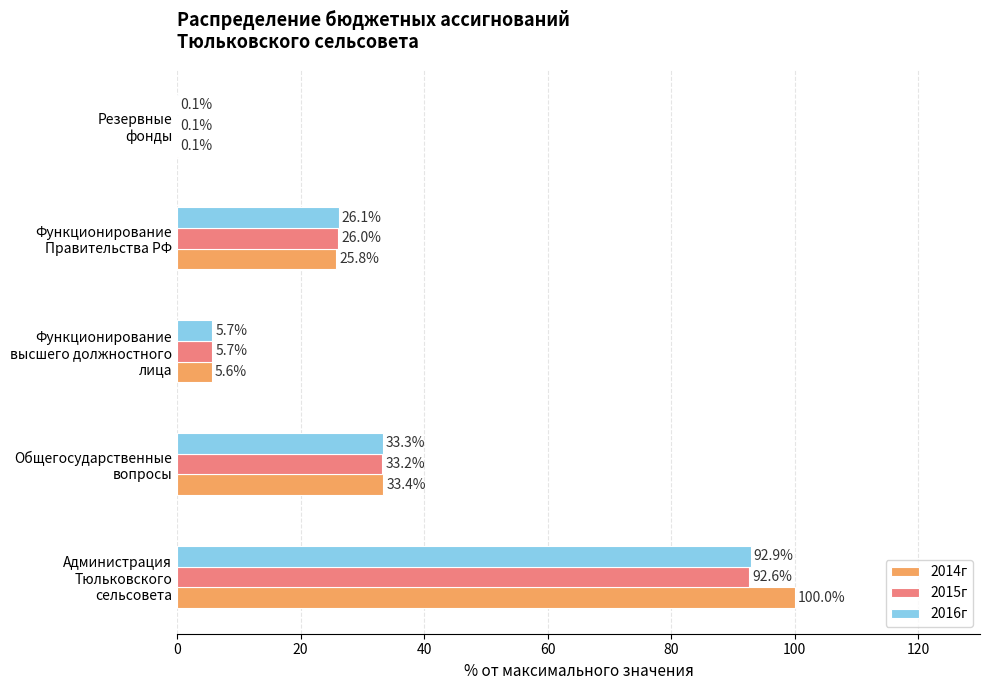

Which series has the widest spread of values?

2014г